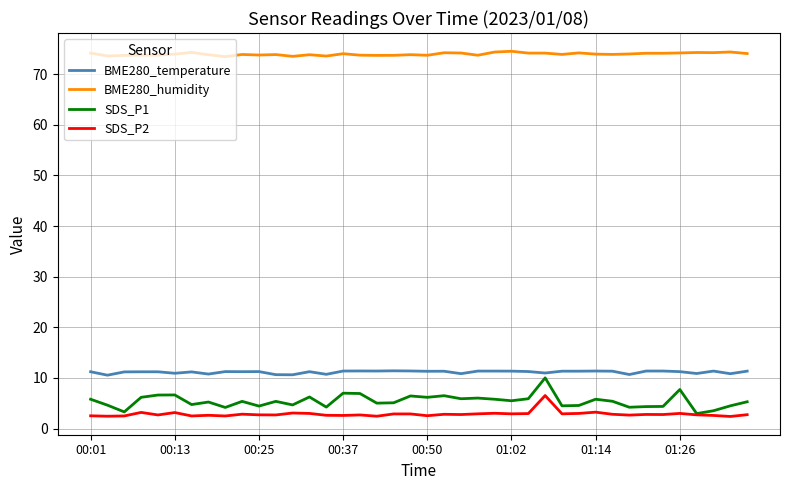

Which series has the widest spread of values?

SDS_P1